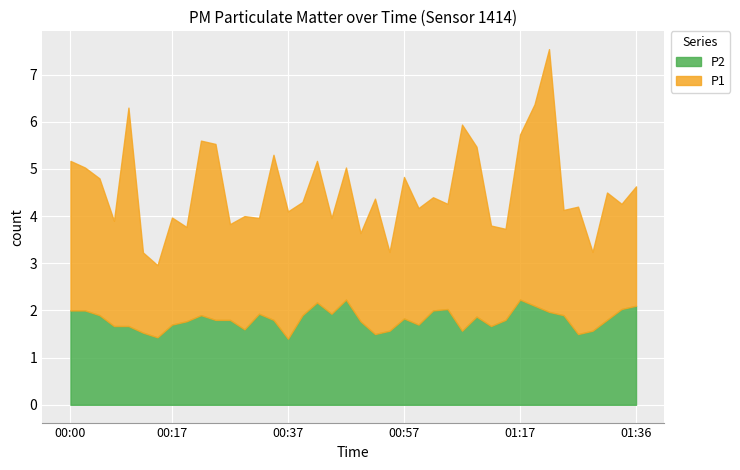

What is the average value of the P1 series?

2.7